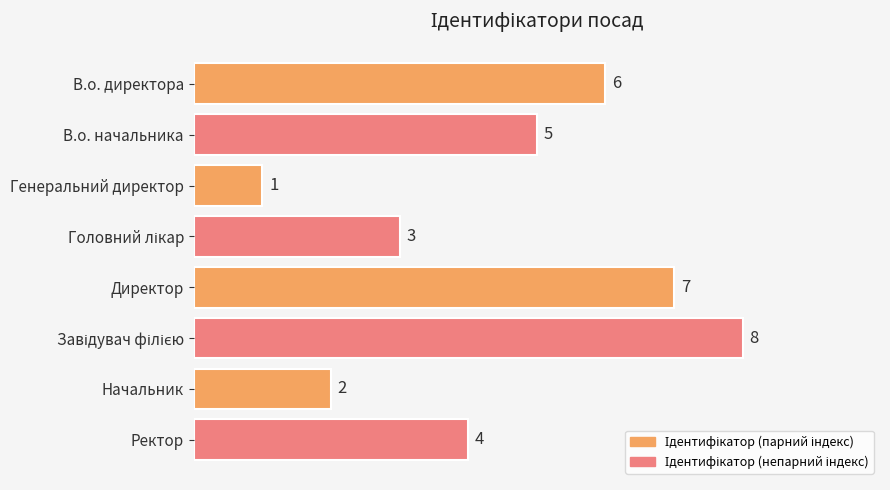

True or false: the data shows 1 at Генеральний директор.

True